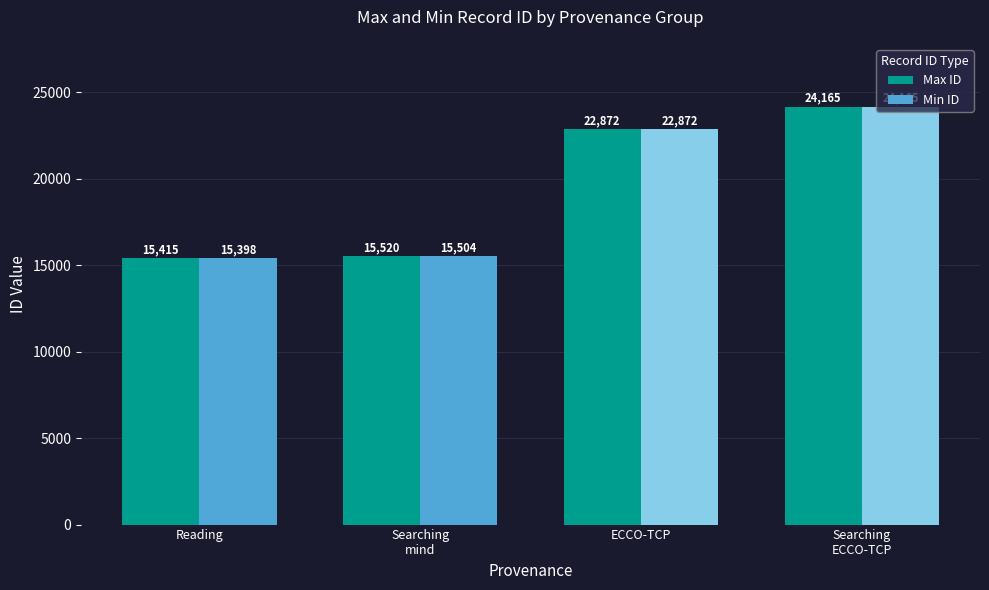

Is it true that Min ID equals 24264 at Searching
mind?

False